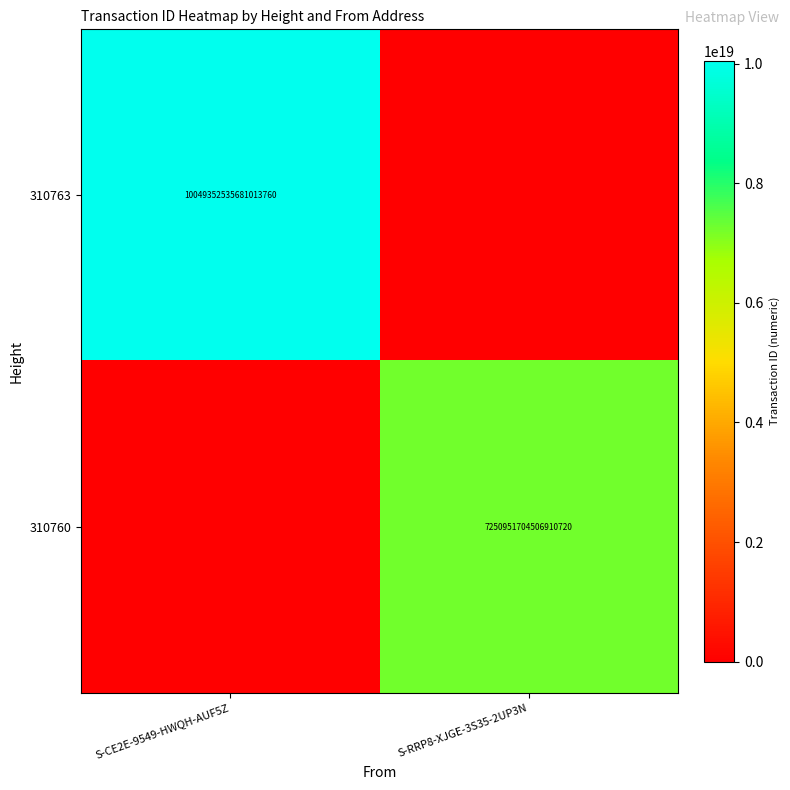

How many data points does each series have?

2